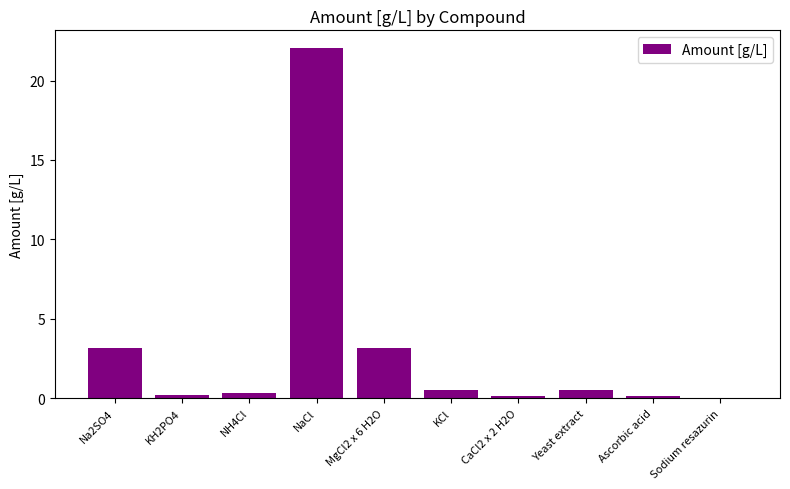

The value at Sodium resazurin is 0.0. True or false?

True